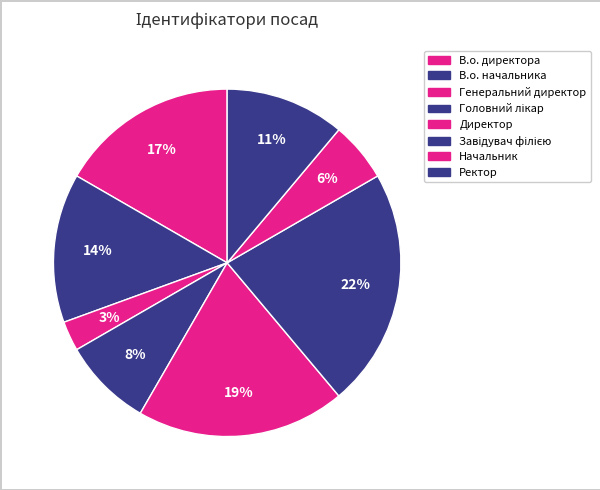

Is Начальник the majority of the pie?

No